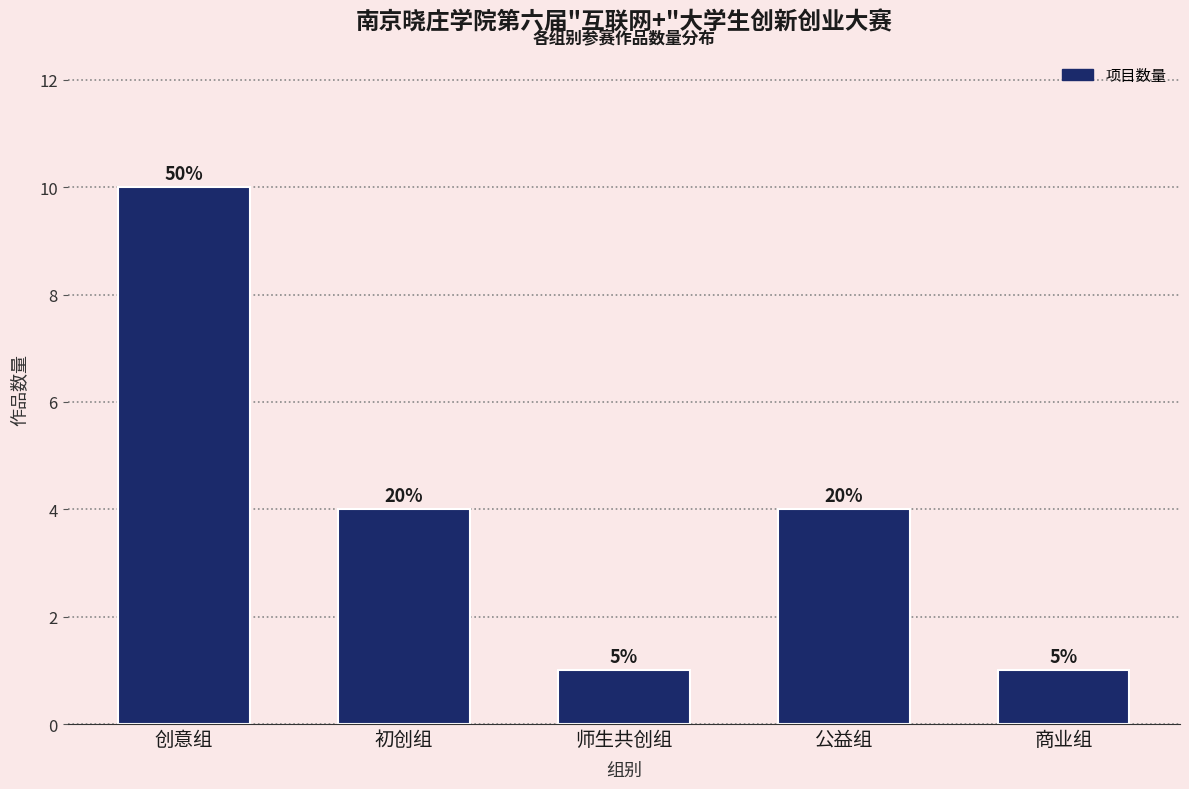

Are the bars horizontal?

No